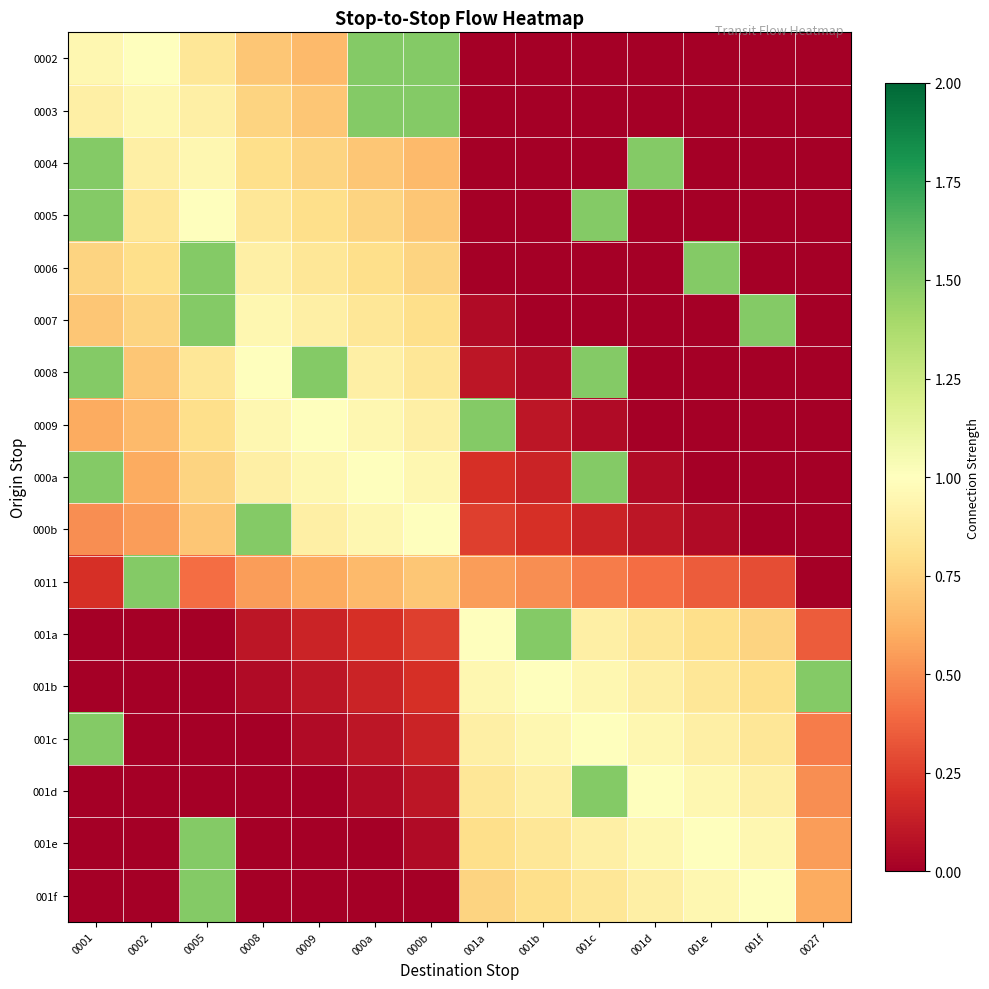

Reading left to right, transcribe all the data shown in this chart.

0002: 0001=0.9	0002=1.0	0005=0.8	0008=0.7	0009=0.7	000a=1.5	000b=1.5	001a=0.0	001b=0.0	001c=0.0	001d=0.0	001e=0.0	001f=0.0	0027=0.0
0003: 0001=0.9	0002=0.9	0005=0.9	0008=0.8	0009=0.7	000a=1.5	000b=1.5	001a=0.0	001b=0.0	001c=0.0	001d=0.0	001e=0.0	001f=0.0	0027=0.0
0004: 0001=1.5	0002=0.9	0005=0.9	0008=0.8	0009=0.8	000a=0.7	000b=0.7	001a=0.0	001b=0.0	001c=0.0	001d=1.5	001e=0.0	001f=0.0	0027=0.0
0005: 0001=1.5	0002=0.8	0005=1.0	0008=0.8	0009=0.8	000a=0.8	000b=0.7	001a=0.0	001b=0.0	001c=1.5	001d=0.0	001e=0.0	001f=0.0	0027=0.0
0006: 0001=0.8	0002=0.8	0005=1.5	0008=0.9	0009=0.8	000a=0.8	000b=0.8	001a=0.0	001b=0.0	001c=0.0	001d=0.0	001e=1.5	001f=0.0	0027=0.0
0007: 0001=0.7	0002=0.8	0005=1.5	0008=0.9	0009=0.9	000a=0.8	000b=0.8	001a=0.1	001b=0.0	001c=0.0	001d=0.0	001e=0.0	001f=1.5	0027=0.0
0008: 0001=1.5	0002=0.7	0005=0.8	0008=1.0	0009=1.5	000a=0.9	000b=0.8	001a=0.1	001b=0.1	001c=1.5	001d=0.0	001e=0.0	001f=0.0	0027=0.0
0009: 0001=0.6	0002=0.7	0005=0.8	0008=0.9	0009=1.0	000a=0.9	000b=0.9	001a=1.5	001b=0.1	001c=0.1	001d=0.0	001e=0.0	001f=0.0	0027=0.0
000a: 0001=1.5	0002=0.6	0005=0.8	0008=0.9	0009=0.9	000a=1.0	000b=0.9	001a=0.2	001b=0.2	001c=1.5	001d=0.1	001e=0.0	001f=0.0	0027=0.0
000b: 0001=0.5	0002=0.6	0005=0.7	0008=1.5	0009=0.9	000a=0.9	000b=1.0	001a=0.2	001b=0.2	001c=0.2	001d=0.1	001e=0.1	001f=0.0	0027=0.0
0011: 0001=0.2	0002=1.5	0005=0.4	0008=0.6	0009=0.6	000a=0.7	000b=0.7	001a=0.6	001b=0.5	001c=0.4	001d=0.4	001e=0.3	001f=0.3	0027=0.0
001a: 0001=0.0	0002=0.0	0005=0.0	0008=0.1	0009=0.2	000a=0.2	000b=0.2	001a=1.0	001b=1.5	001c=0.9	001d=0.8	001e=0.8	001f=0.8	0027=0.3
001b: 0001=0.0	0002=0.0	0005=0.0	0008=0.1	0009=0.1	000a=0.2	000b=0.2	001a=0.9	001b=1.0	001c=0.9	001d=0.9	001e=0.8	001f=0.8	0027=1.5
001c: 0001=1.5	0002=0.0	0005=0.0	0008=0.0	0009=0.1	000a=0.1	000b=0.2	001a=0.9	001b=0.9	001c=1.0	001d=0.9	001e=0.9	001f=0.8	0027=0.4
001d: 0001=0.0	0002=0.0	0005=0.0	0008=0.0	0009=0.0	000a=0.1	000b=0.1	001a=0.8	001b=0.9	001c=1.5	001d=1.0	001e=0.9	001f=0.9	0027=0.5
001e: 0001=0.0	0002=0.0	0005=1.5	0008=0.0	0009=0.0	000a=0.0	000b=0.1	001a=0.8	001b=0.8	001c=0.9	001d=0.9	001e=1.0	001f=0.9	0027=0.6
001f: 0001=0.0	0002=0.0	0005=1.5	0008=0.0	0009=0.0	000a=0.0	000b=0.0	001a=0.8	001b=0.8	001c=0.8	001d=0.9	001e=0.9	001f=1.0	0027=0.6